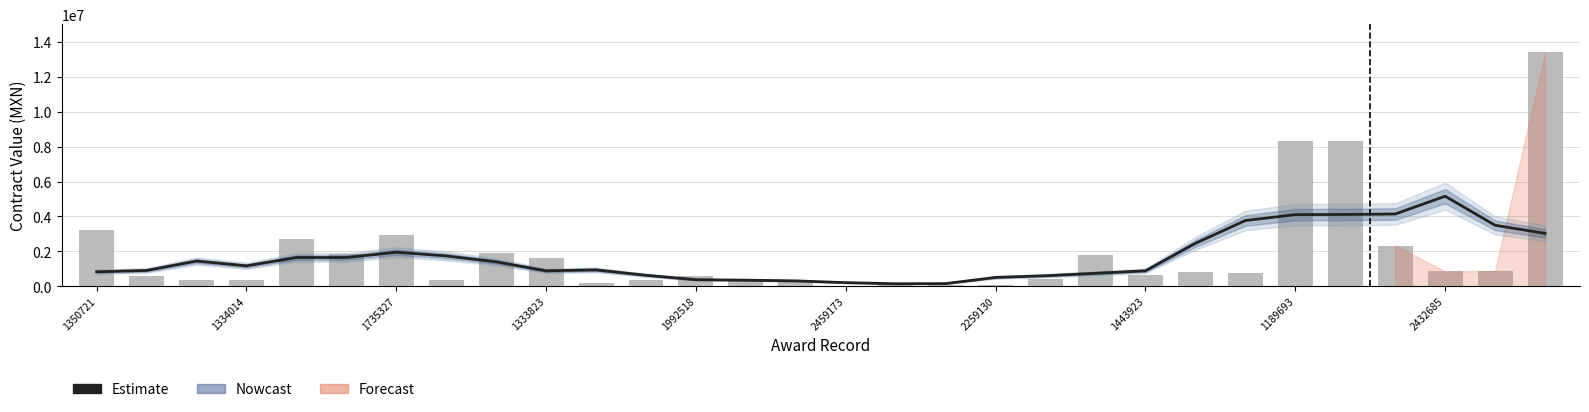

What is the maximum value shown in the chart?

5157324.5